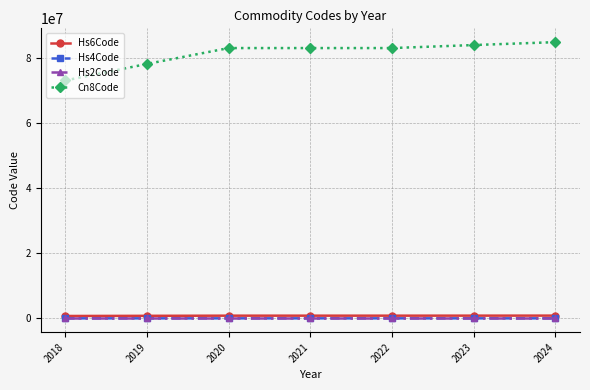

True or false: Cn8Code and Hs4Code intersect in this chart.

False